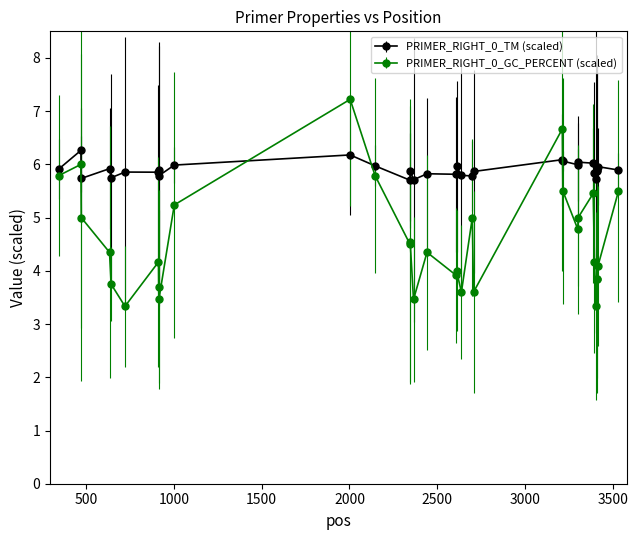

Which series has the largest range (max minus min)?

PRIMER_RIGHT_0_GC_PERCENT (scaled)